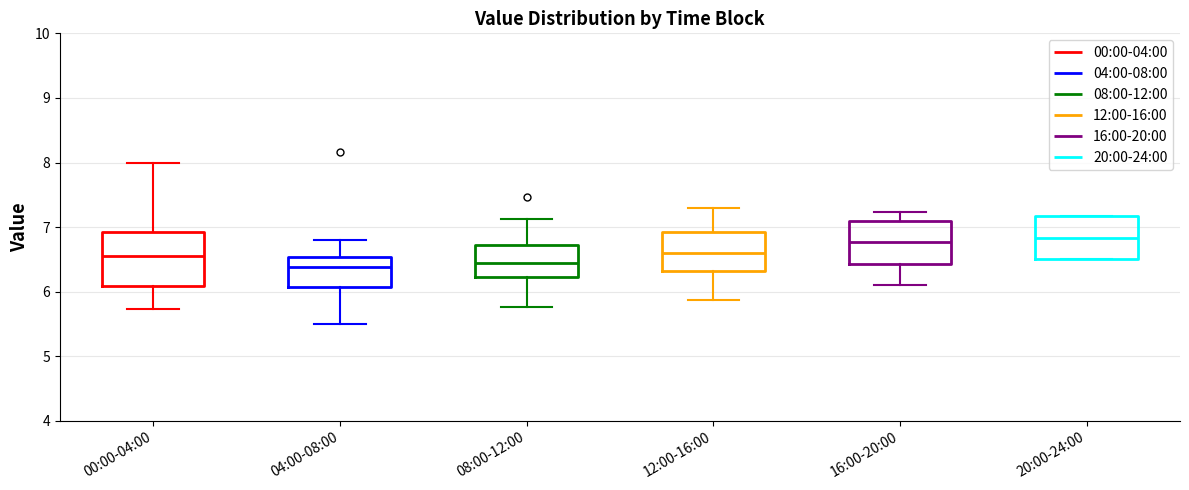

Reading left to right, read every box against the y-axis: the position of its median line, the range the box covers, and the ends of its whiskers. The values are not printed on the chart, so give them approximately, as read against the axis.

00:00-04:00: median 6.6, box 6.1 to 6.9, whiskers 5.7 to 8.0
04:00-08:00: median 6.4, box 6.1 to 6.5, whiskers 5.5 to 6.8
08:00-12:00: median 6.5, box 6.2 to 6.7, whiskers 5.8 to 7.1
12:00-16:00: median 6.6, box 6.3 to 6.9, whiskers 5.9 to 7.3
16:00-20:00: median 6.8, box 6.4 to 7.1, whiskers 6.1 to 7.2
20:00-24:00: median 6.8, box 6.5 to 7.2, whiskers 6.5 to 7.2